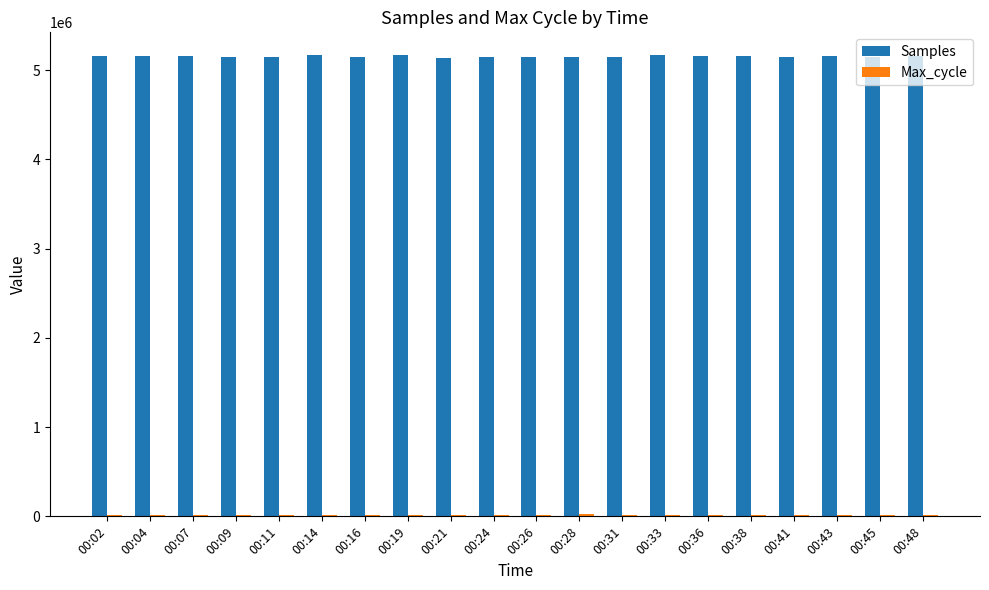

What is the greatest value displayed?

5165925